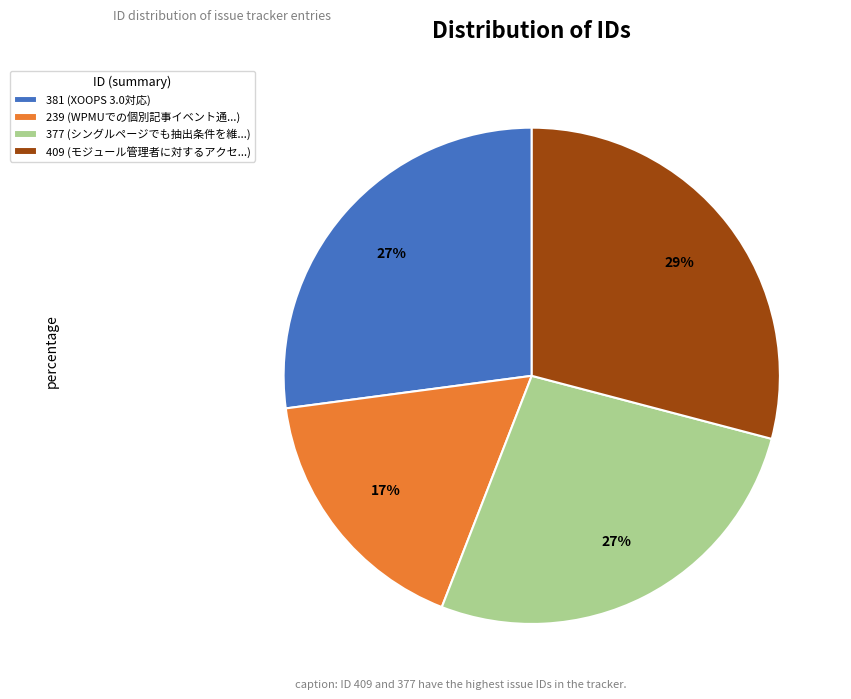

What is the ratio of the value at 239 (WPMUでの個別記事イベント通...) to the value at 409 (モジュール管理者に対するアクセ...)?

0.6